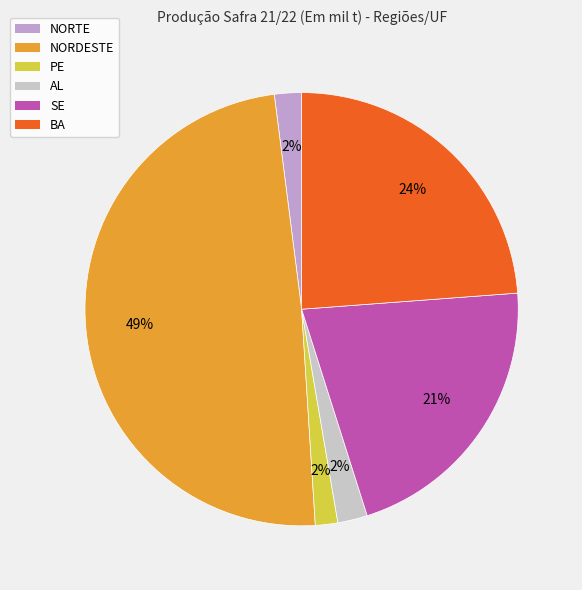

Is there any slice that represents more than half of the pie?

No